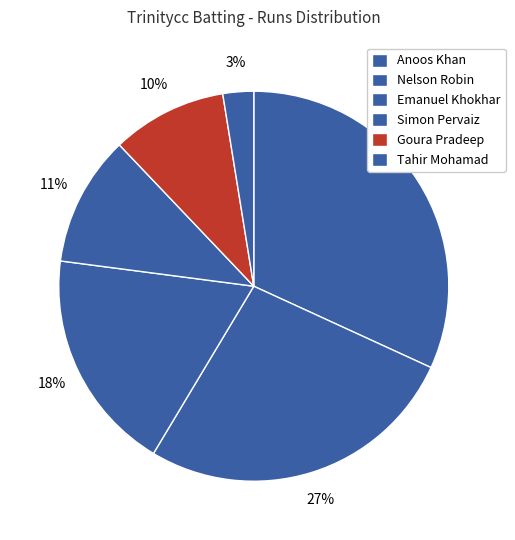

To the nearest percent, what percentage of the pie is Simon Pervaiz?

11%